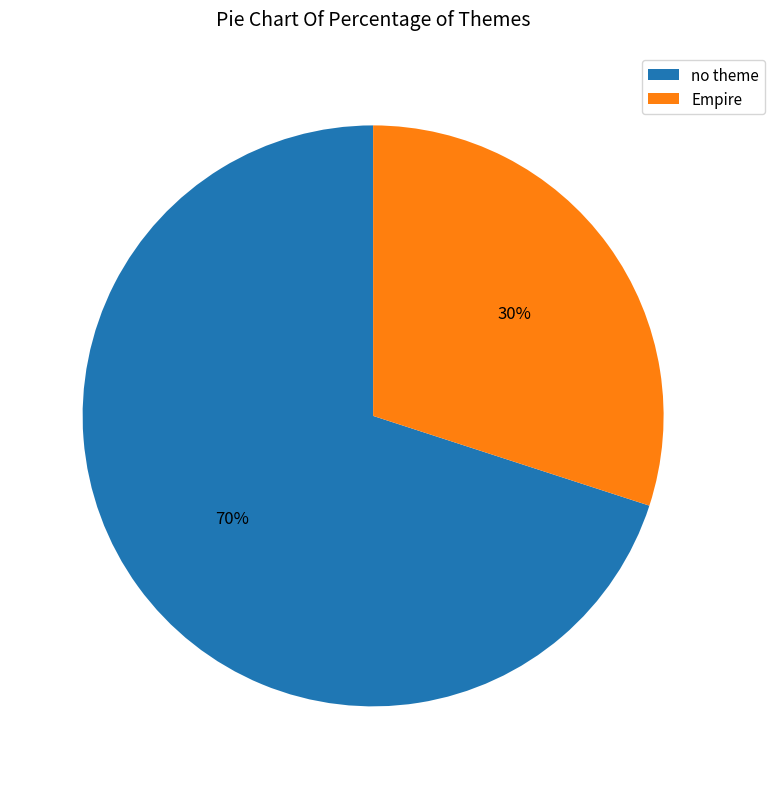

What is the majority slice?

no theme